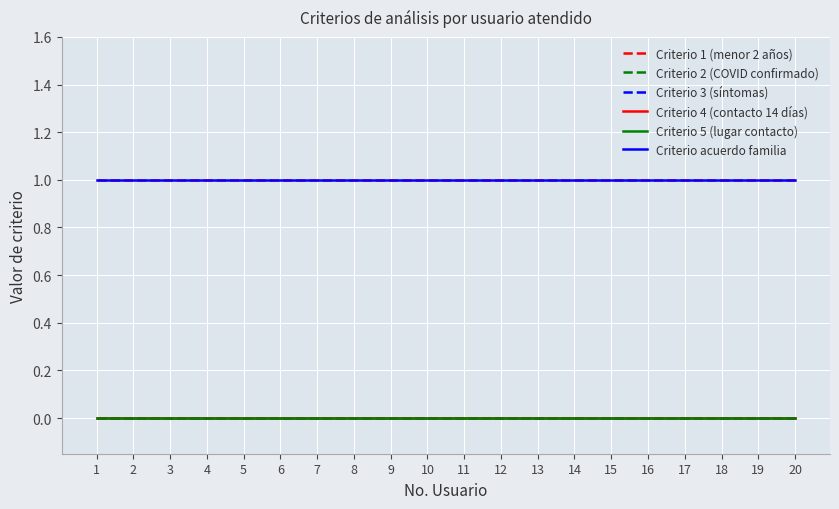

Is this an area chart (filled region under the line)?

No